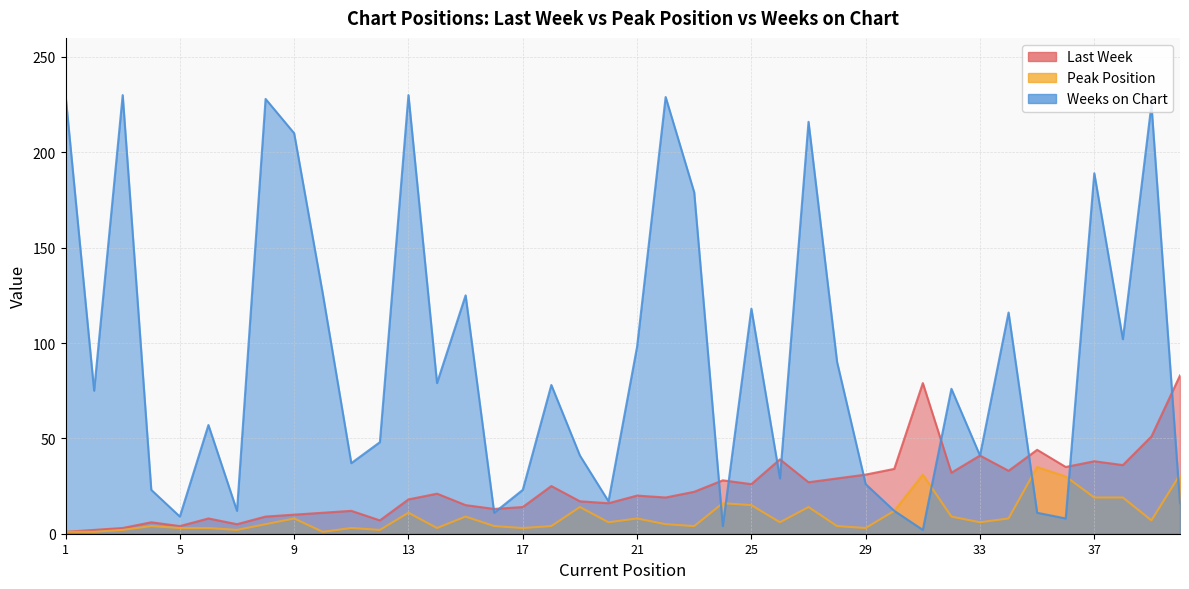

Which series ends up on top after the final intersection of Weeks on Chart and Last Week?

Last Week